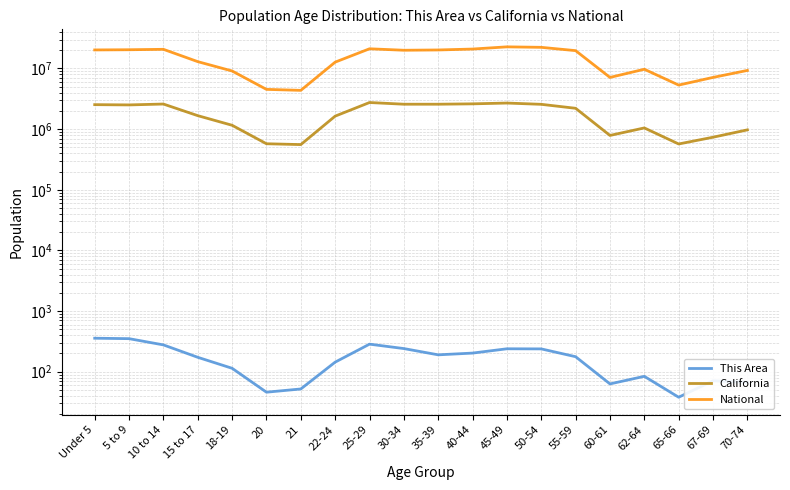

What is the spread (max minus min) of values at 60-61?

7113664